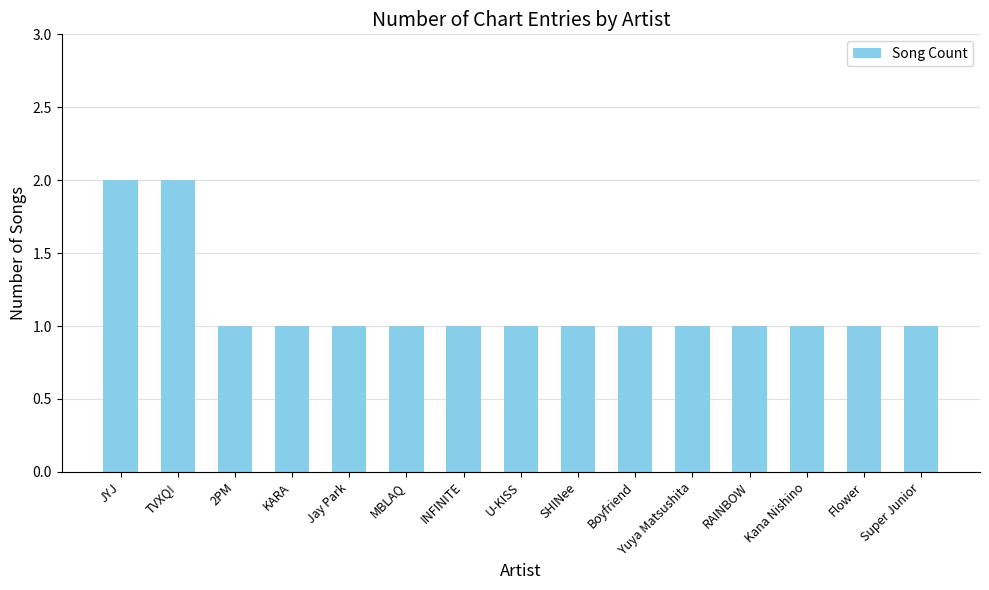

Are the bars horizontal?

No